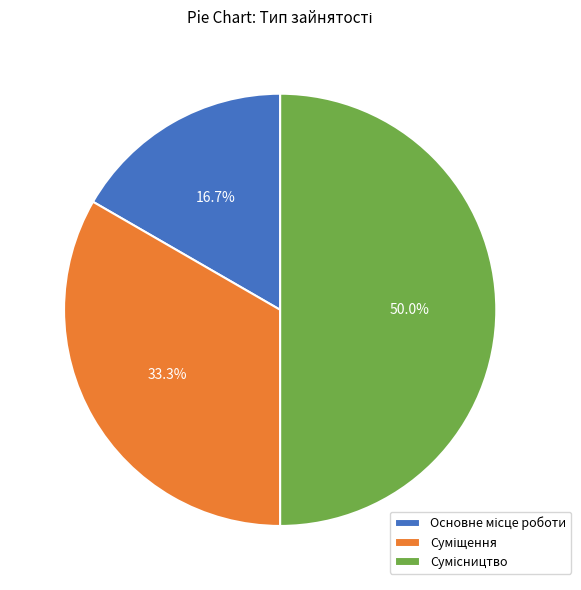

How many slices are in this pie chart?

3